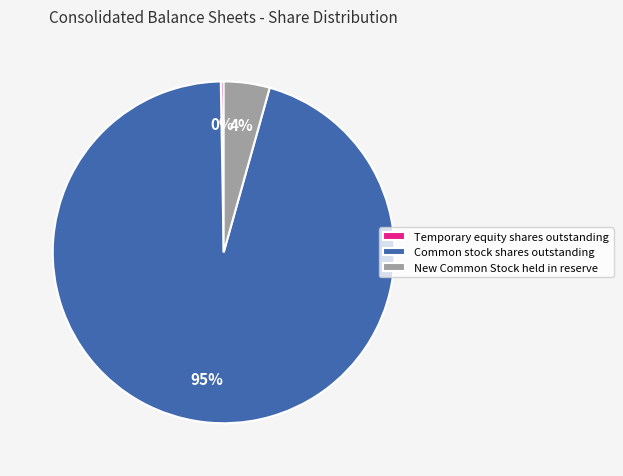

To the nearest percent, what portion does New Common Stock held in reserve represent?

4%